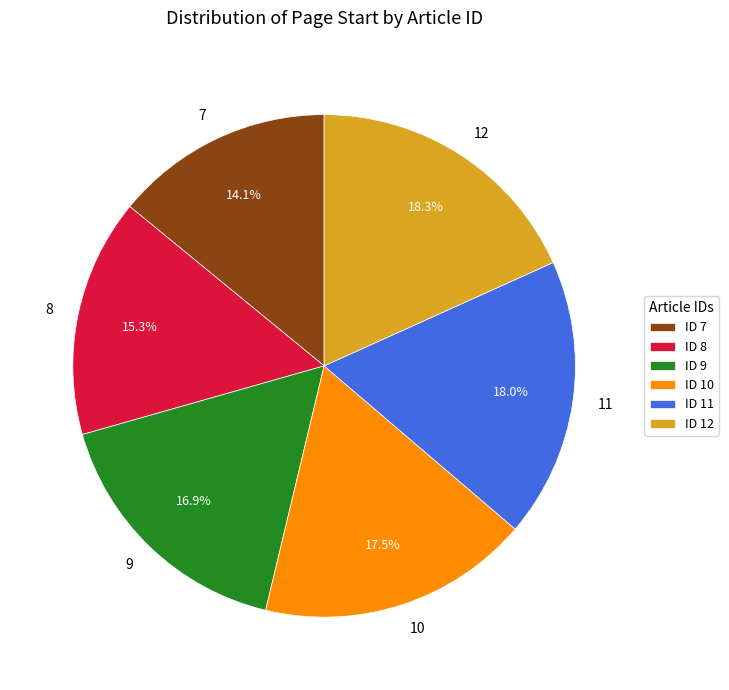

How many segments does this pie chart have?

6